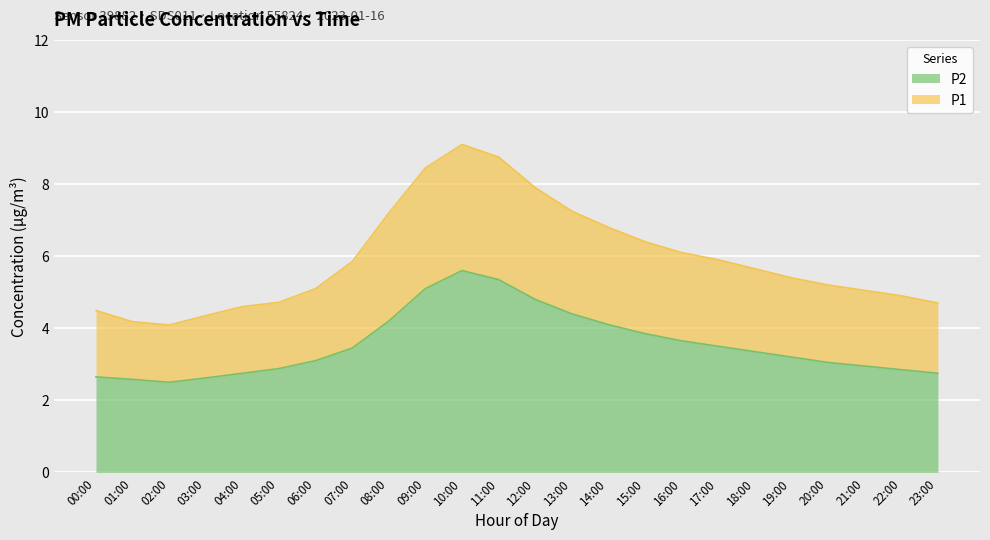

The value of P1 at 15:00 is 6.4. True or false?

True